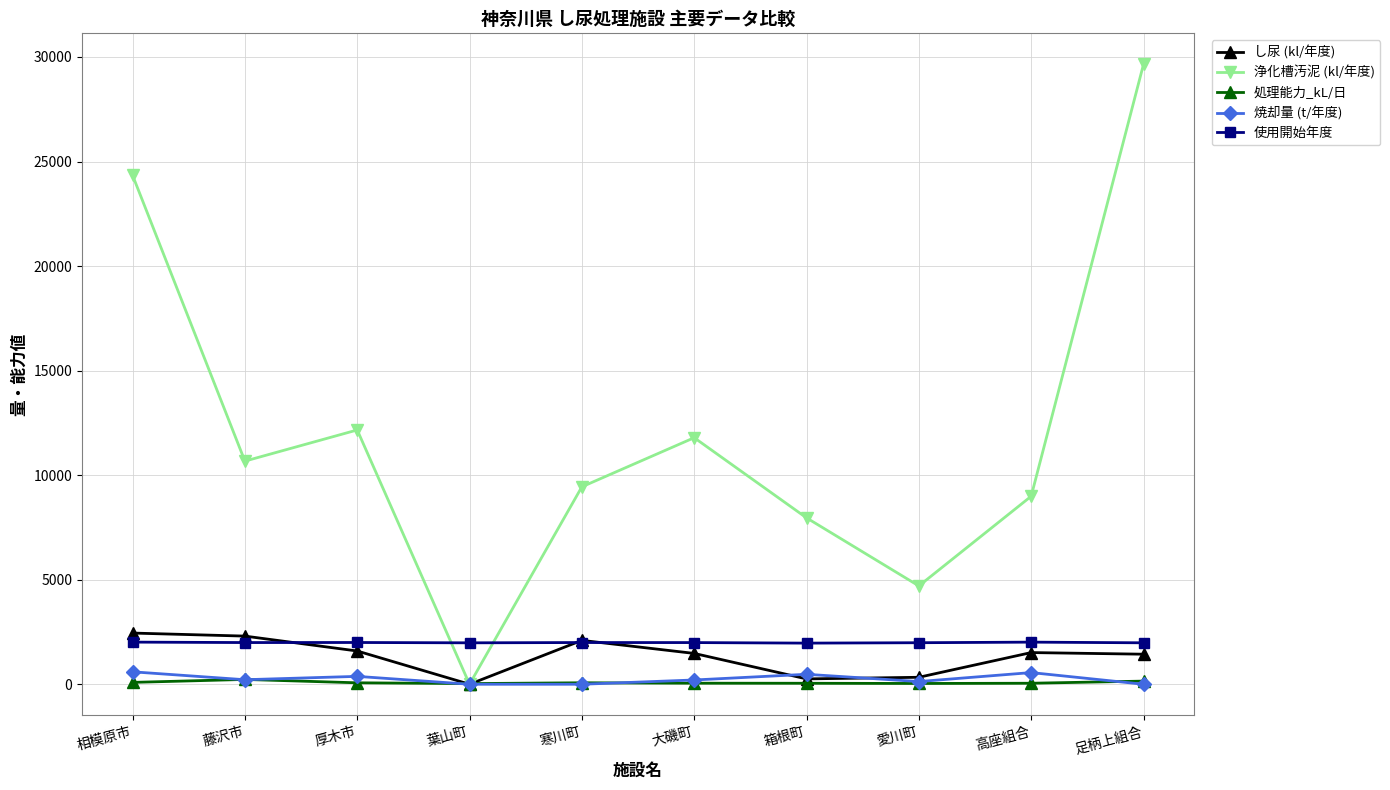

What is the sum of the し尿 (kl/年度) values at 藤沢市 and 相模原市?

4750.7